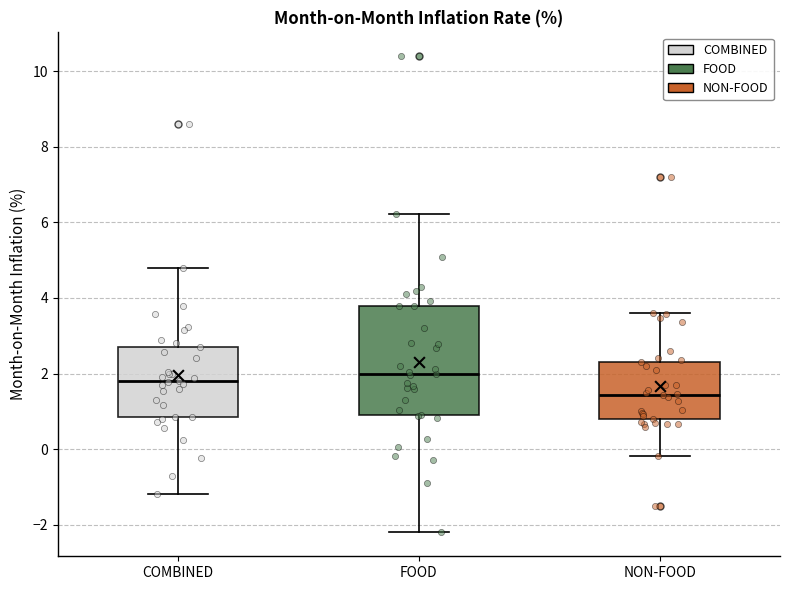

Where does the lower whisker of the box for COMBINED end on the y-axis? The values are not printed on the chart, so give them approximately, as read against the axis.

-1.2